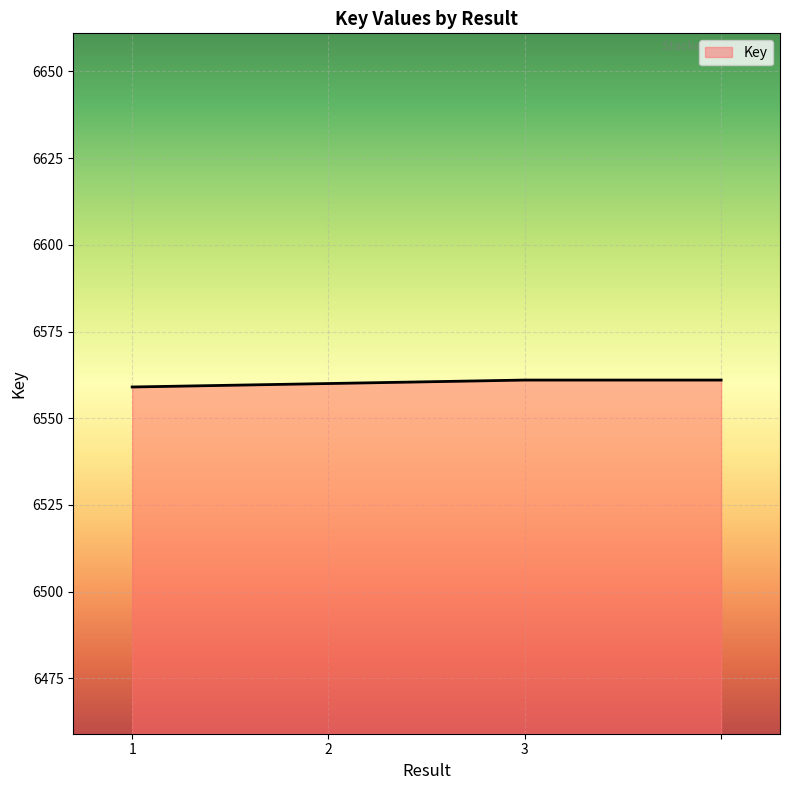

What is the minimum value shown in the chart?

6559